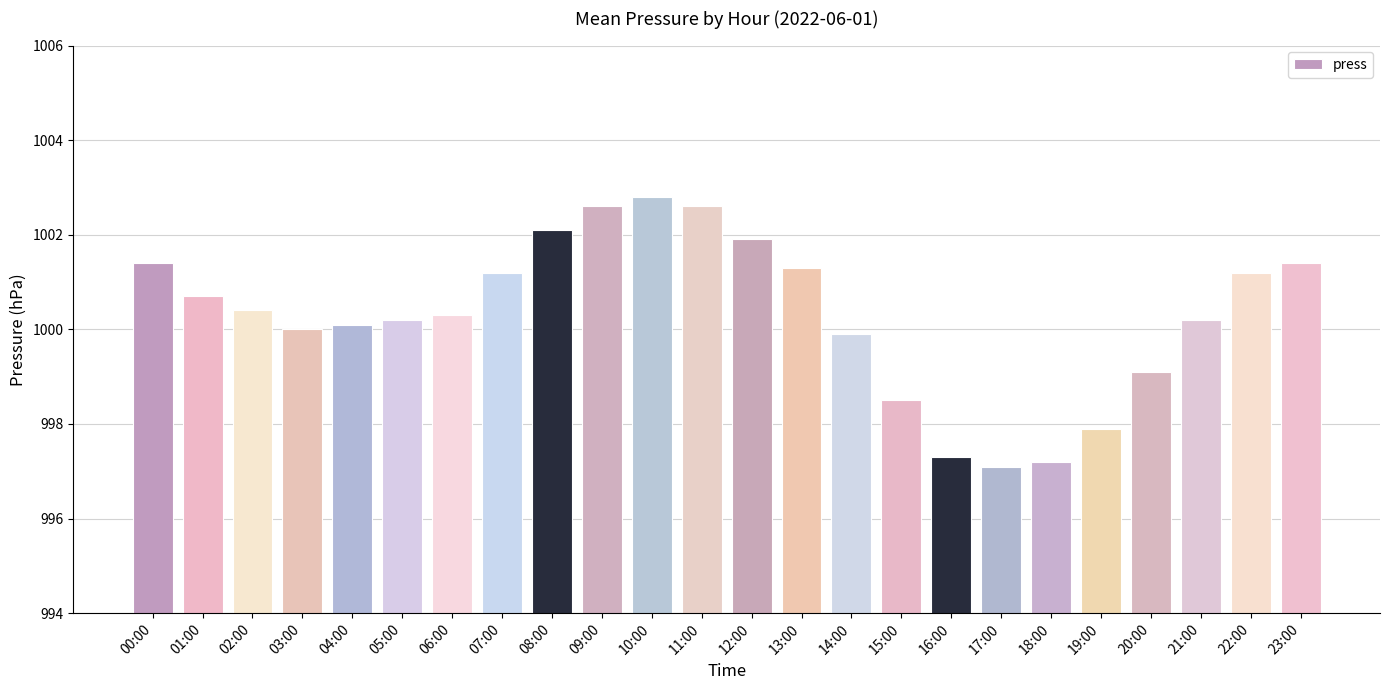

Where is the data nearest to the value 999?

20:00